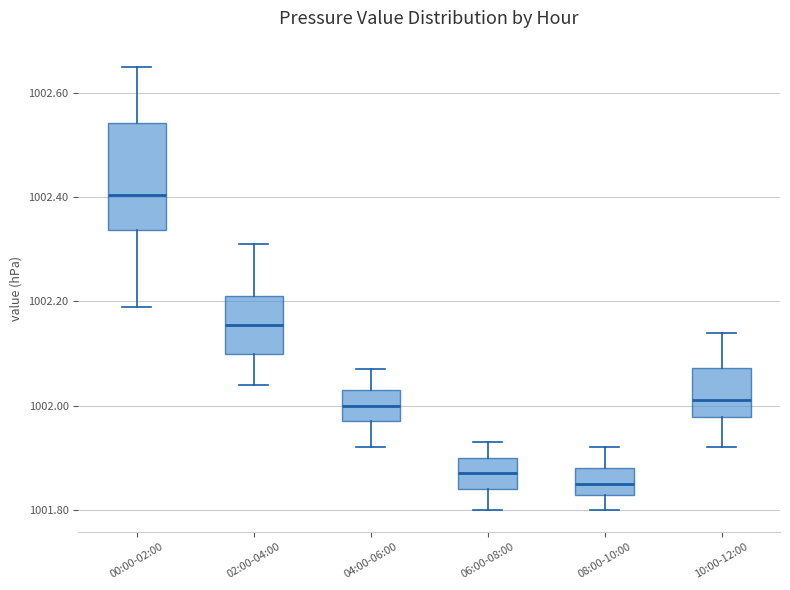

Reading left to right, read every box against the y-axis: the position of its median line, the range the box covers, and the ends of its whiskers. The values are not printed on the chart, so give them approximately, as read against the axis.

00:00-02:00: median 1002.40, box 1002.34 to 1002.54, whiskers 1002.20 to 1002.66
02:00-04:00: median 1002.16, box 1002.10 to 1002.22, whiskers 1002.04 to 1002.32
04:00-06:00: median 1002.00, box 1001.98 to 1002.04, whiskers 1001.92 to 1002.08
06:00-08:00: median 1001.88, box 1001.84 to 1001.90, whiskers 1001.80 to 1001.94
08:00-10:00: median 1001.86, box 1001.82 to 1001.88, whiskers 1001.80 to 1001.92
10:00-12:00: median 1002.02, box 1001.98 to 1002.08, whiskers 1001.92 to 1002.14